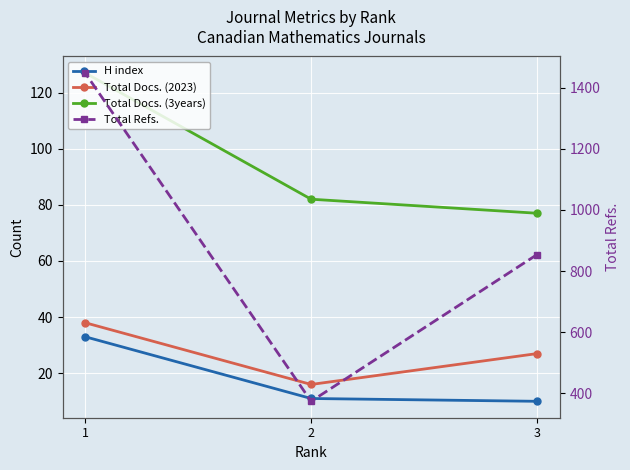

At which label does Total Docs. (2023) reach its peak?

1